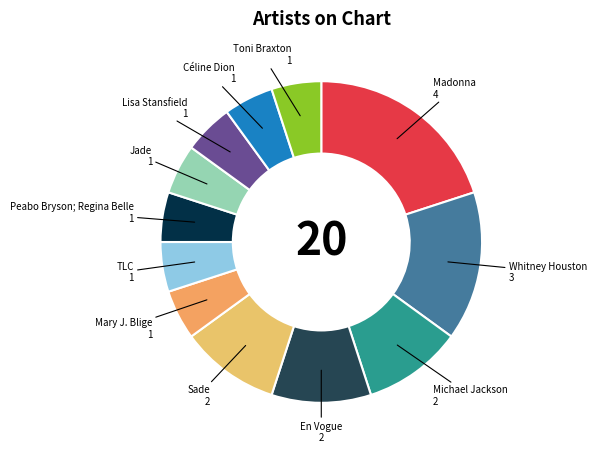

Which has a higher value, En Vogue or Mary J. Blige?

En Vogue